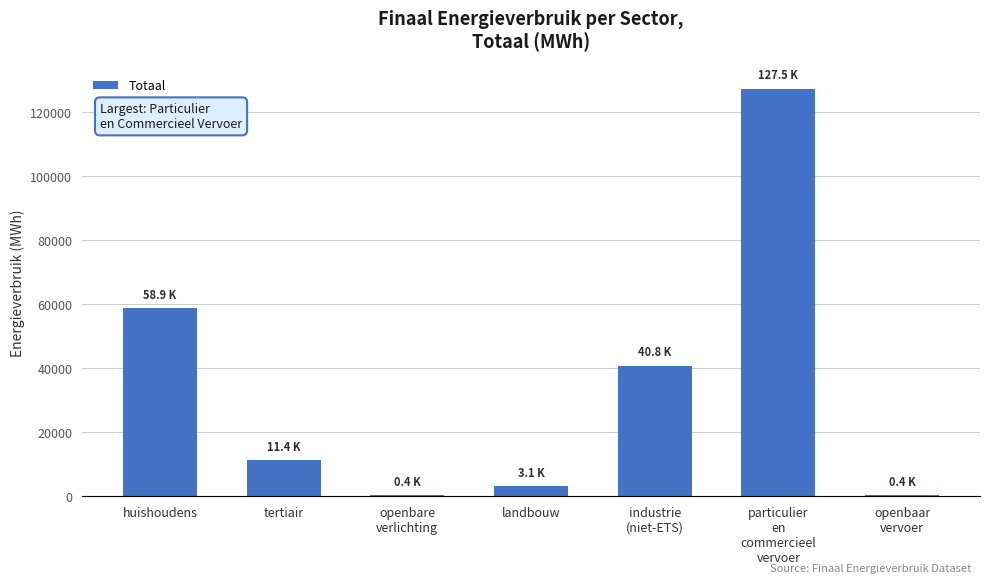

Where is the data nearest to the value 63930?

huishoudens